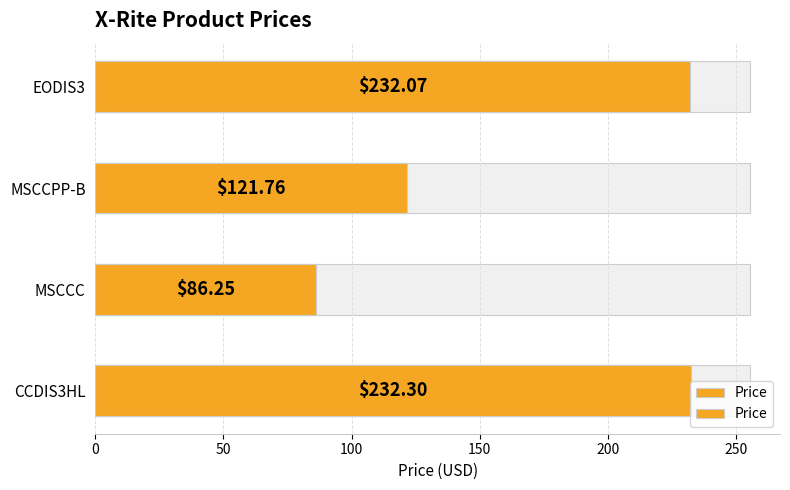

The chart shows a value of 140.9 at MSCCC. True or false?

False